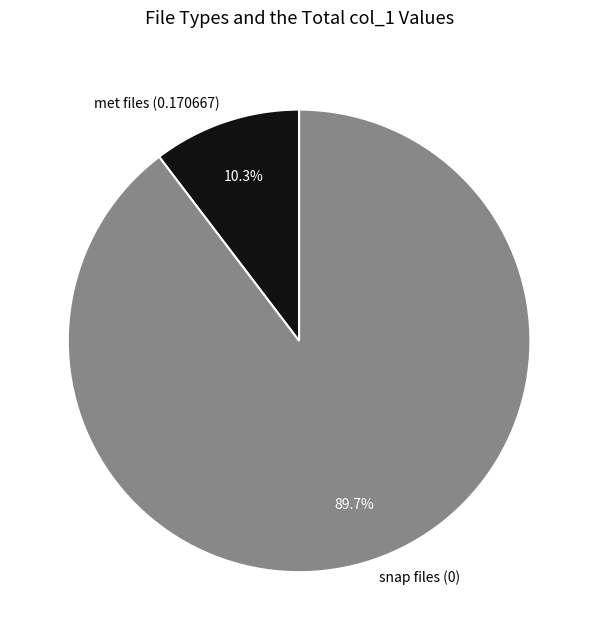

How much of the chart is everything except met files (0.170667)?

89.7%